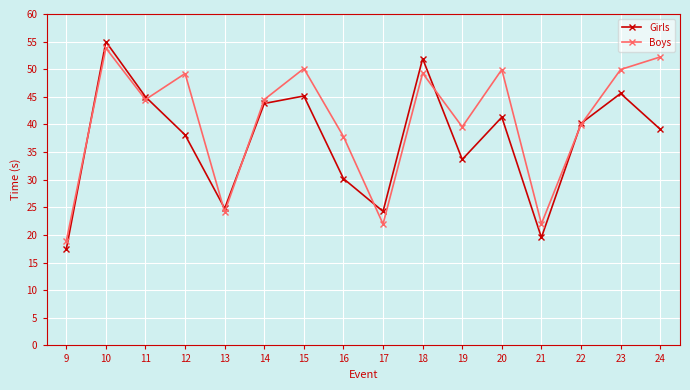

What is the greatest value displayed?

55.0